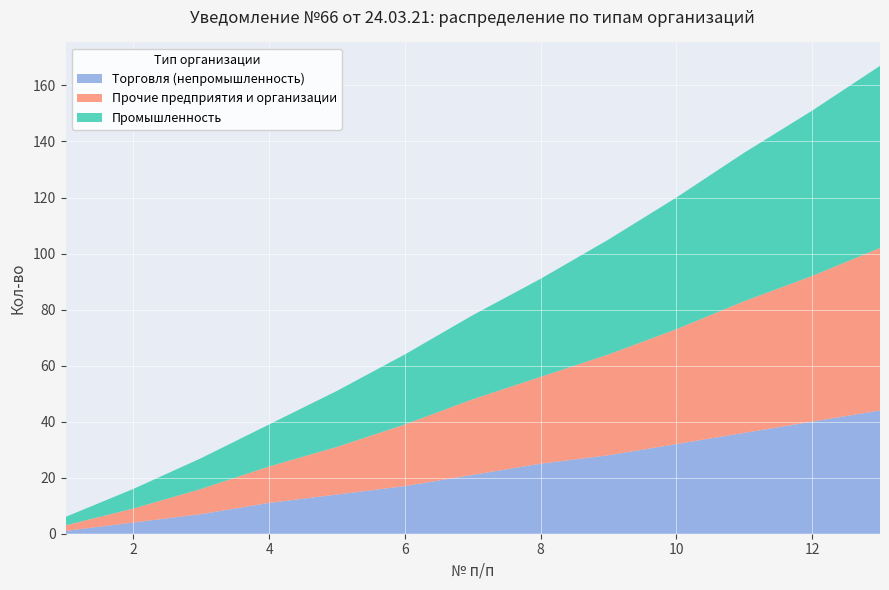

Reading left to right, list all the values displayed in this chart.

Торговля (непромышленность): 1=1	2=4	3=7	4=11	5=14	6=17	7=21	8=25	9=28	10=32	11=36	12=40	13=44
Прочие предприятия и организации: 1=2	2=5	3=9	4=13	5=17	6=22	7=27	8=31	9=36	10=41	11=47	12=52	13=58
Промышленность: 1=3	2=7	3=11	4=15	5=20	6=25	7=30	8=35	9=41	10=47	11=53	12=59	13=65